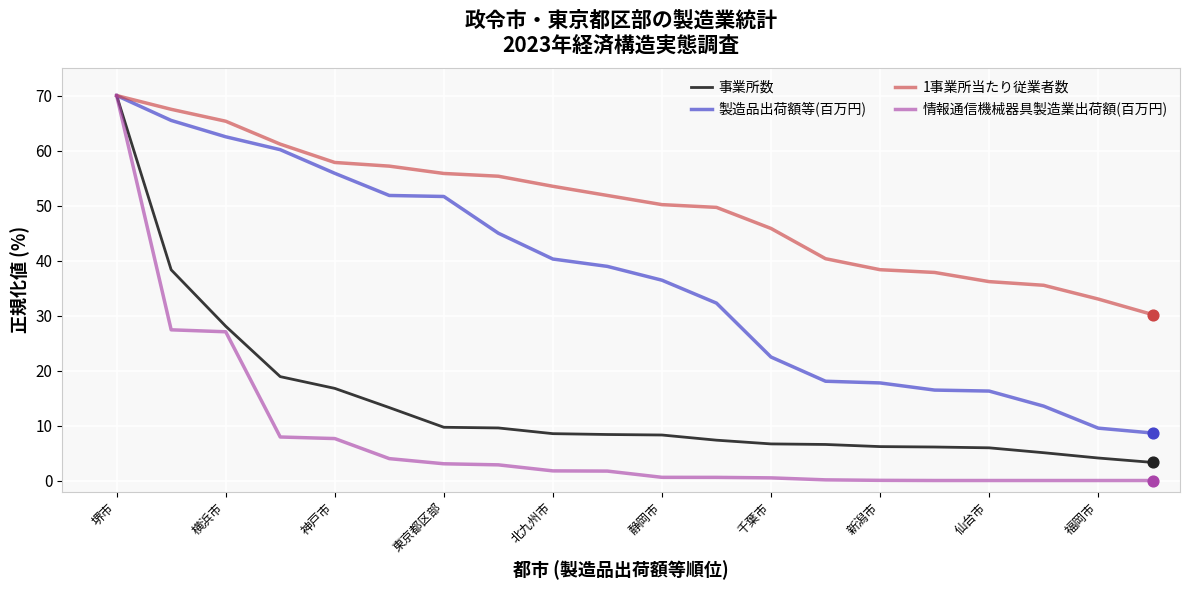

Which series has the largest range (max minus min)?

情報通信機械器具製造業出荷額(百万円)